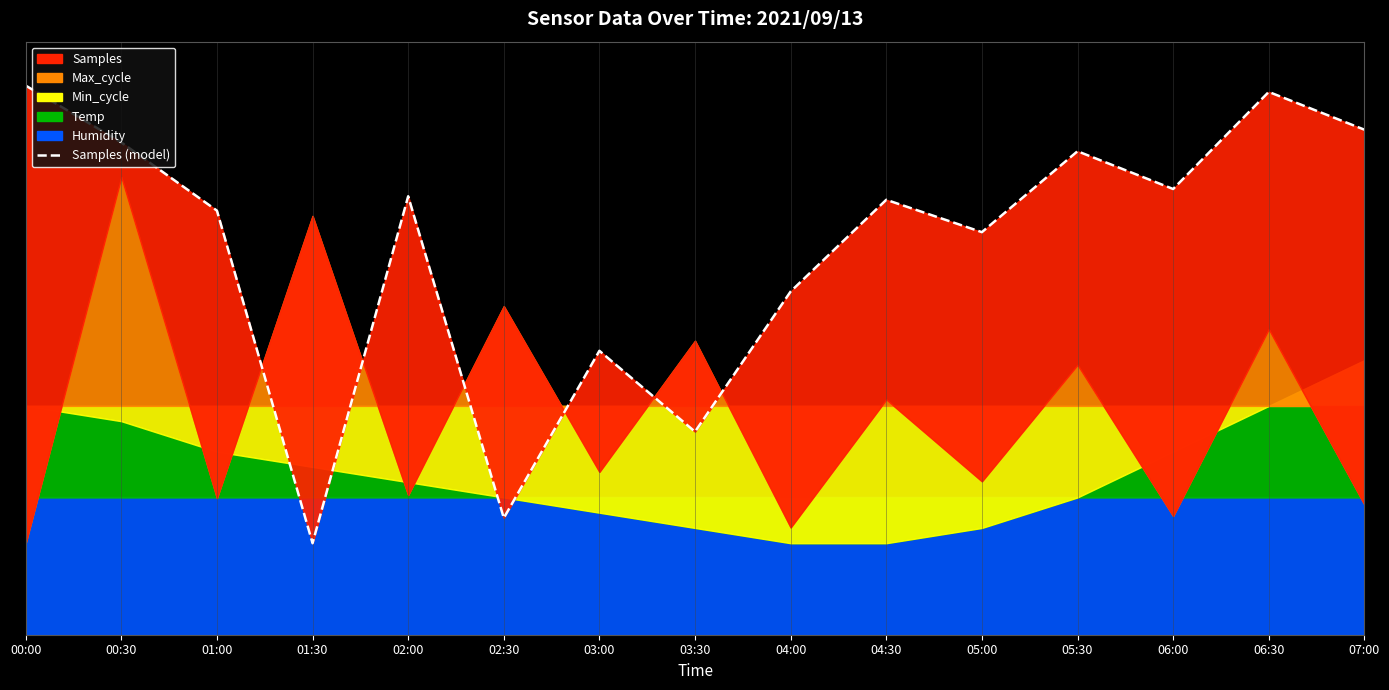

Reading left to right, what are all the values shown in this chart?

6.0	5.4	4.6	1.0	4.8	1.3	3.1	2.2	3.8	4.8	4.4	5.3	4.9	5.9	5.5